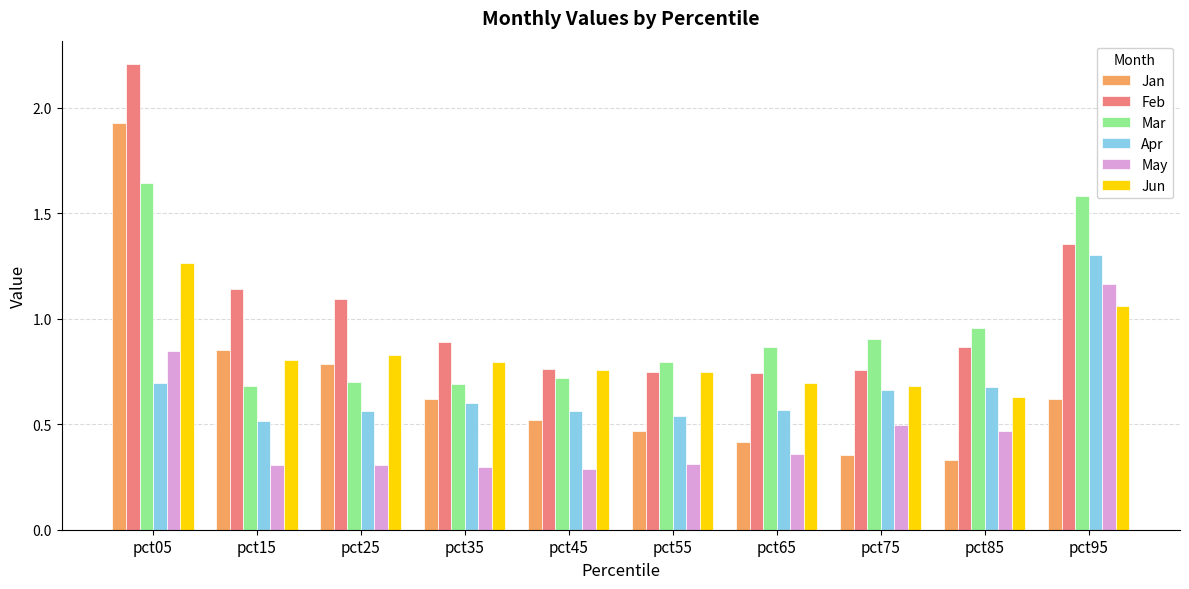

Is it true that May equals 0.8 at pct05?

True